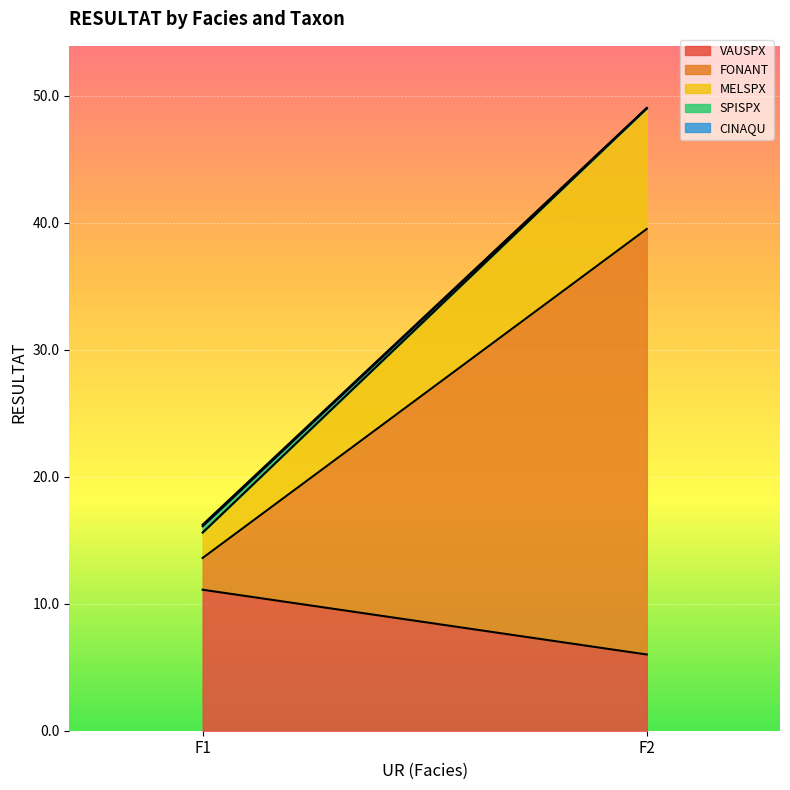

Count the number of categories in the chart.

2